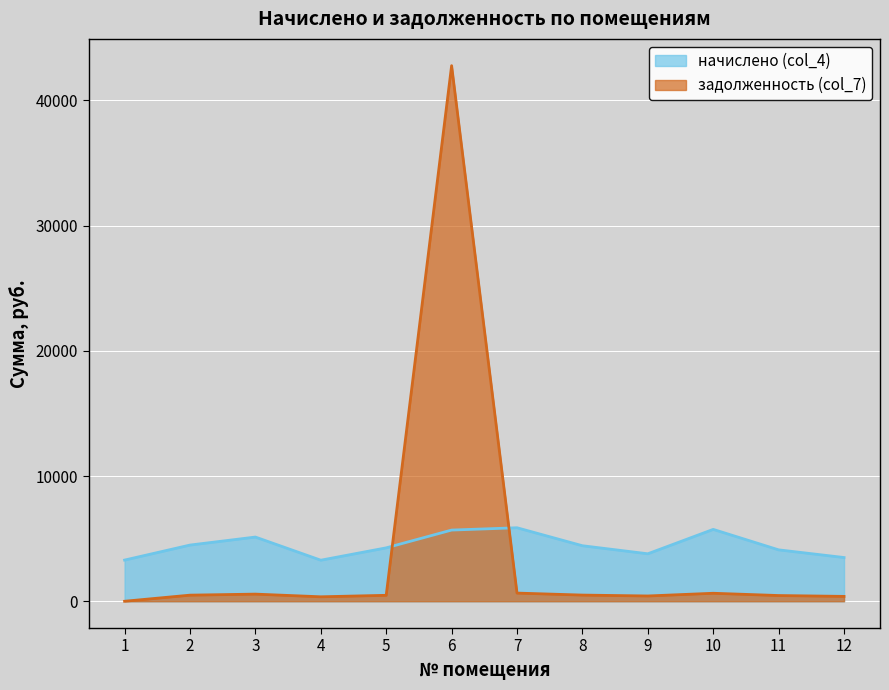

Is it true that начислено (col_4) equals 4486.0 at 2?

True